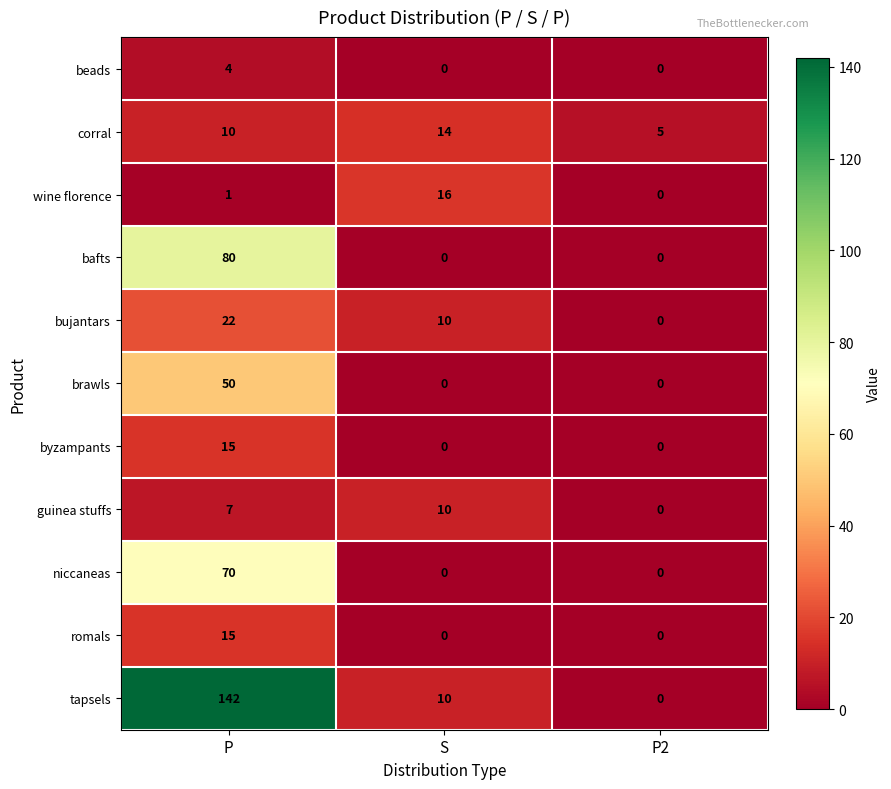

What is the sum of all guinea stuffs values?

17